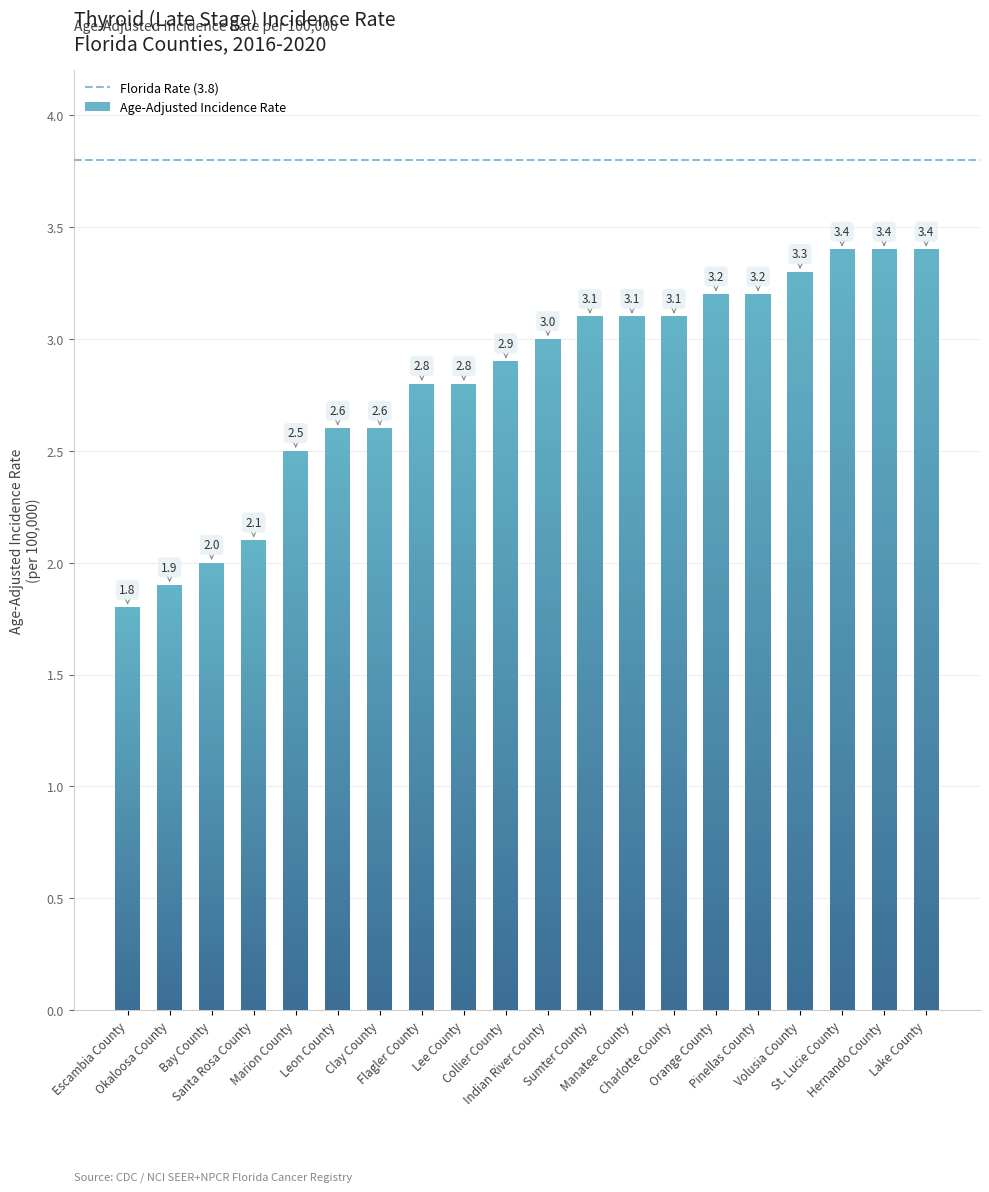

List the labels in order of value, largest first.

St. Lucie County, Hernando County, Lake County, Volusia County, Orange County, Pinellas County, Sumter County, Manatee County, Charlotte County, Indian River County, Collier County, Flagler County, Lee County, Leon County, Clay County, Marion County, Santa Rosa County, Bay County, Okaloosa County, Escambia County